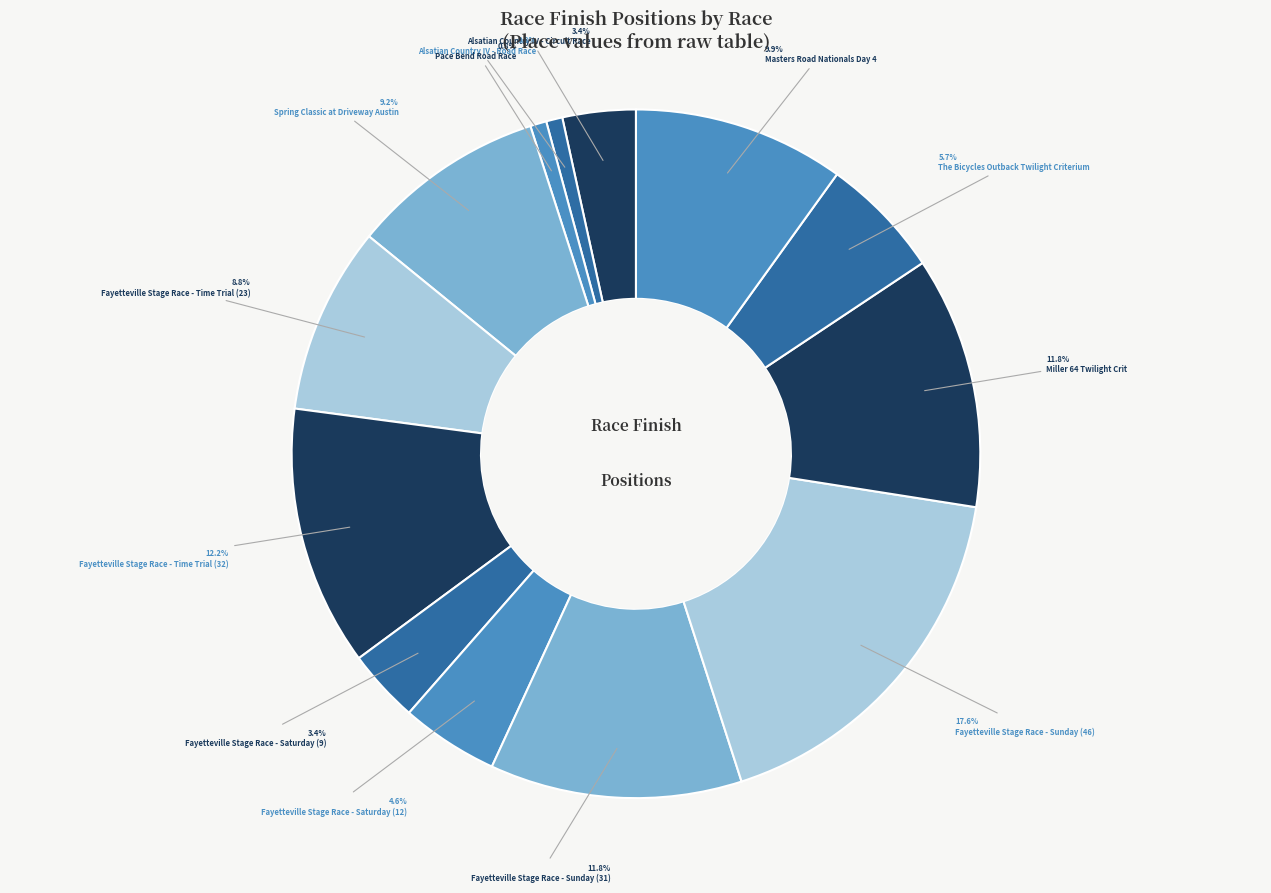

To the nearest percent, what is the combined percentage of Fayetteville Stage Race - Time Trial (32) and Fayetteville Stage Race - Saturday (12)?

17%